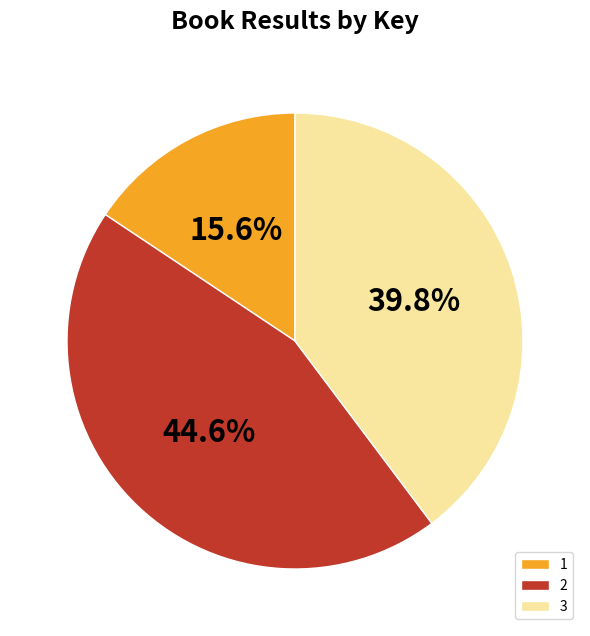

What portion of the pie excludes 2?

55.4%